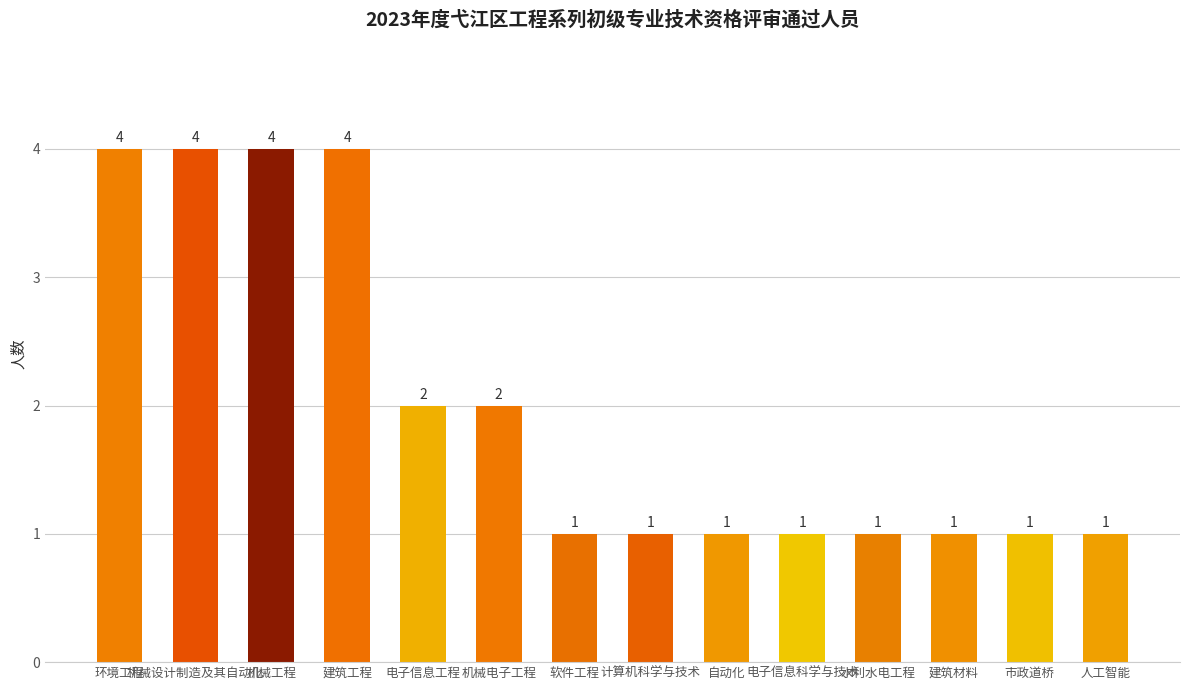

What is the maximum value shown in the chart?

4